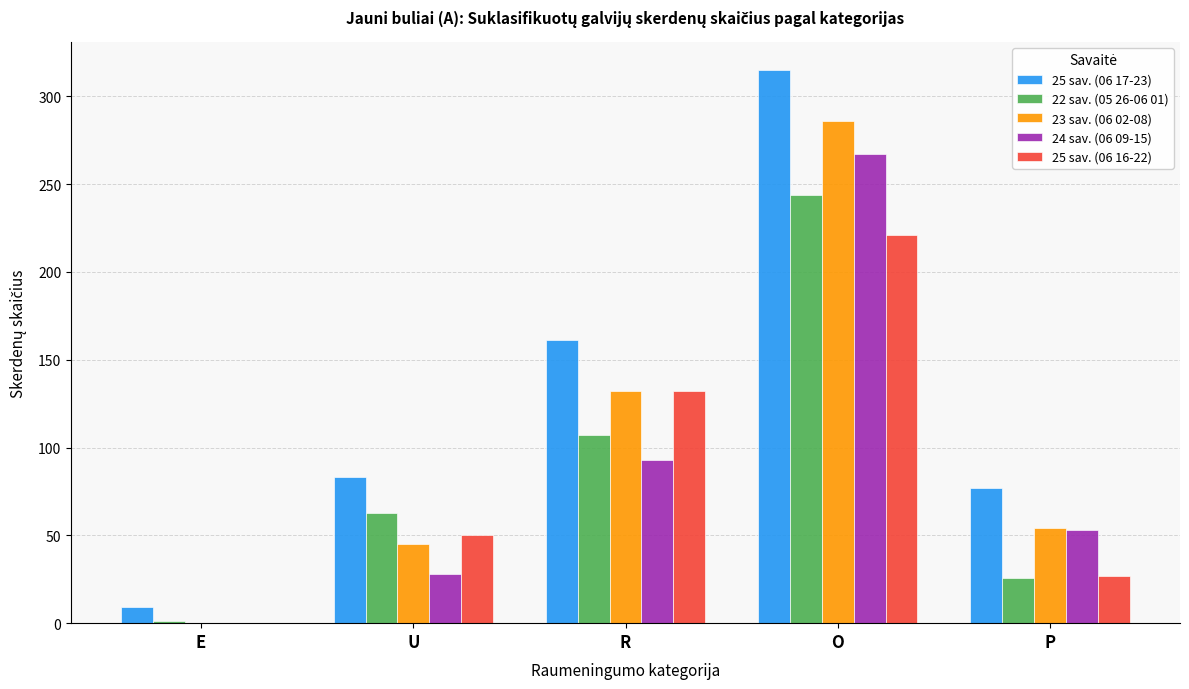

Which category has the highest value across all series?

O